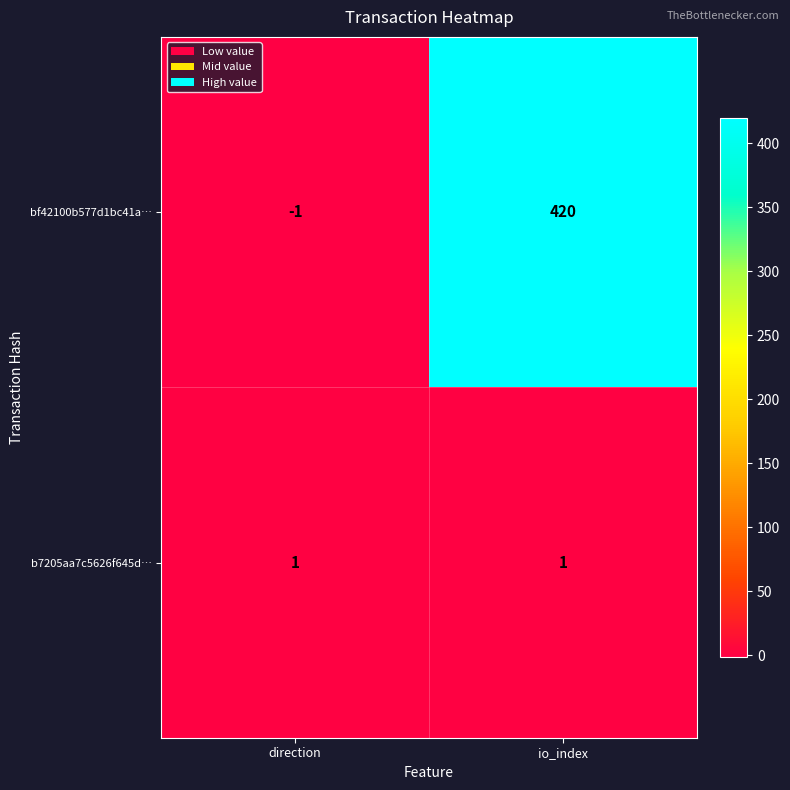

Which series changed the most between direction and io_index?

bf42100b577d1bc41a…